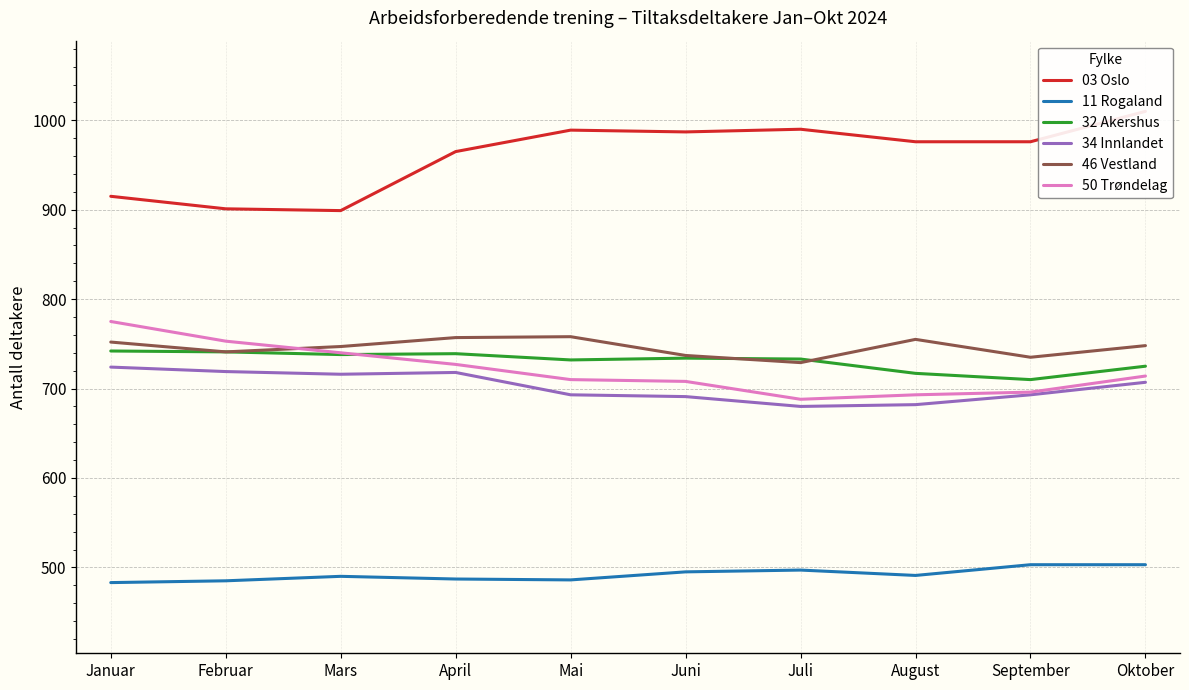

Which series has the largest total across all categories?

03 Oslo